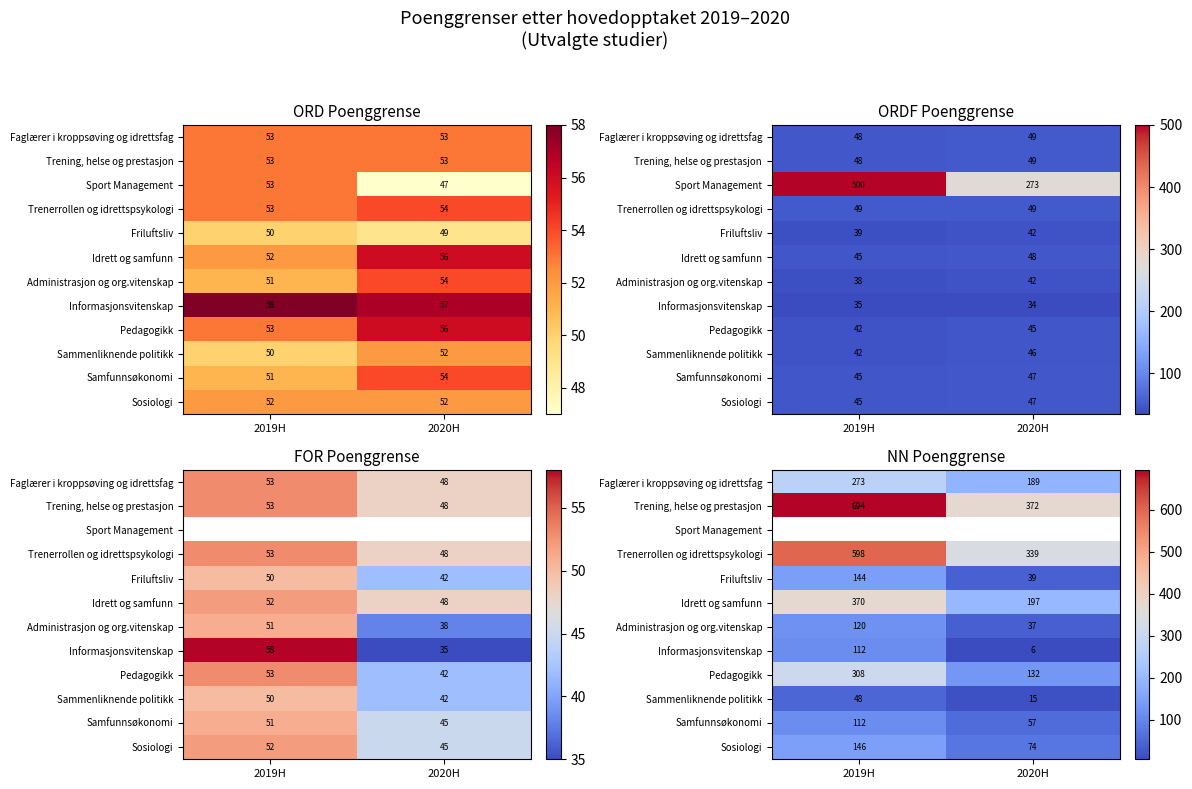

Count the Idrett og samfunn values in the range 197 to 370.

2